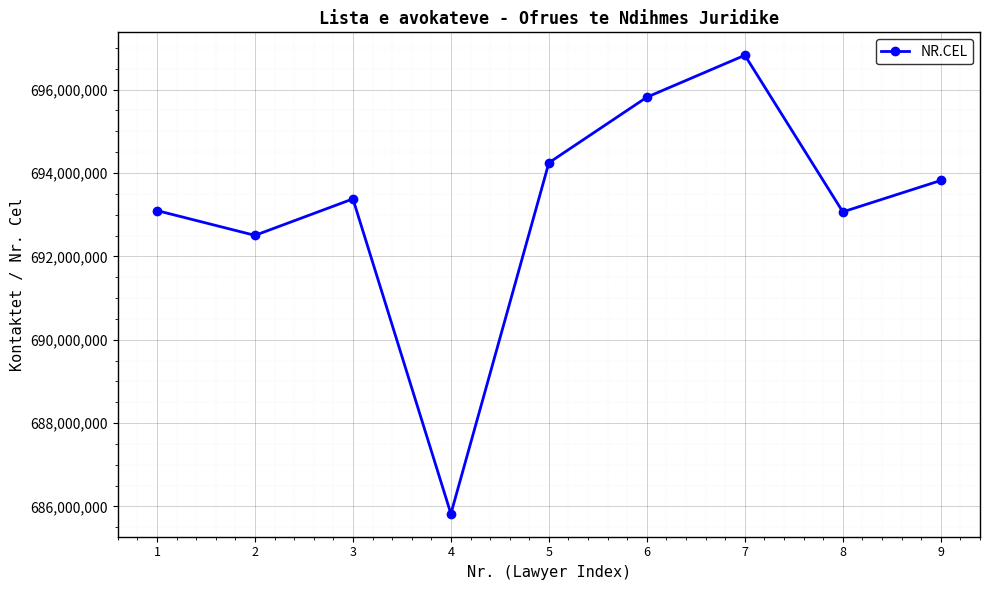

What is the sum of all values?

6238577521